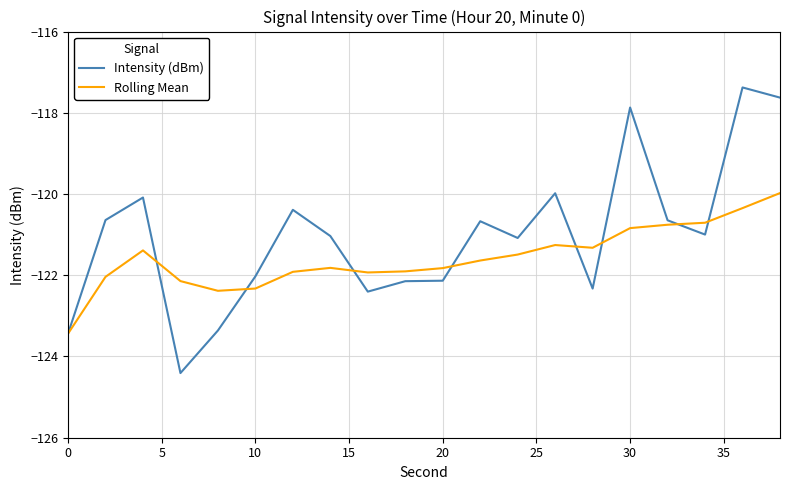

List the series in order of their overall mean, highest first.

Intensity (dBm), Rolling Mean